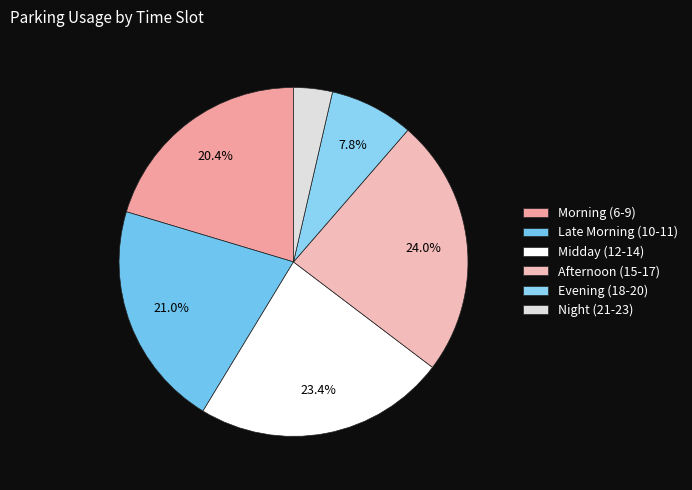

Count the number of slices in the pie.

6